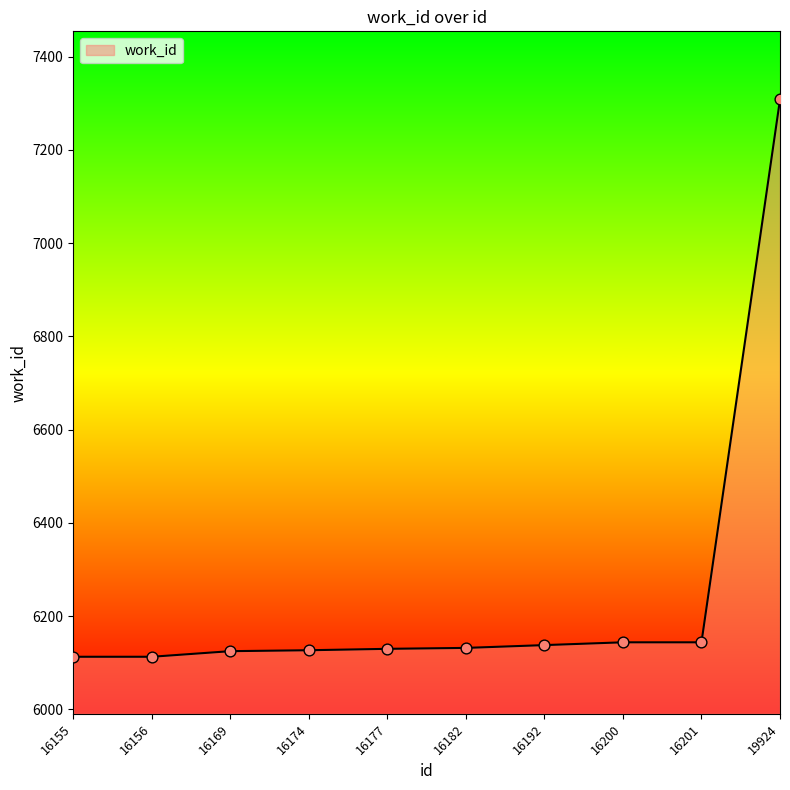

What is the change in value from 16174 to 19924?

+1181